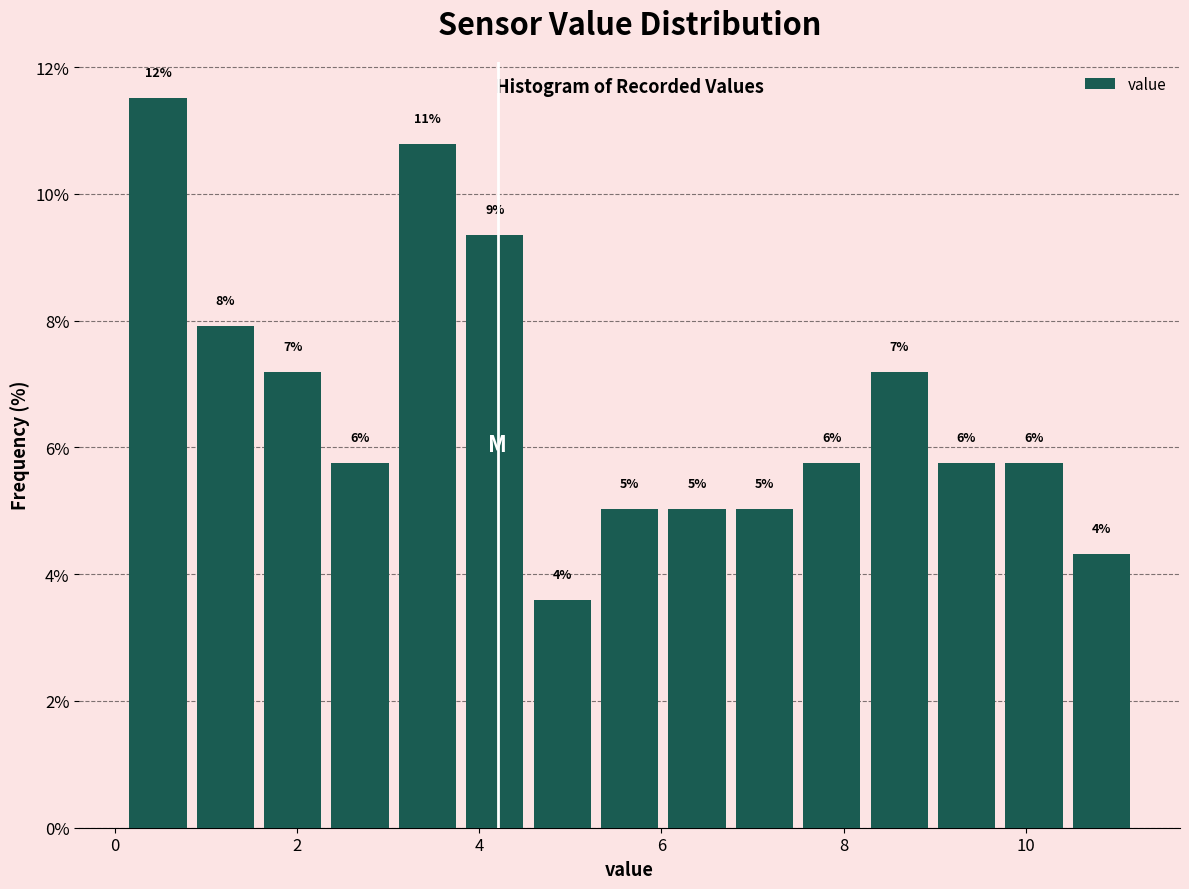

Around what value on the x-axis is the tallest bar? Give the approximate position of its centre, as read against the axis.

0.4